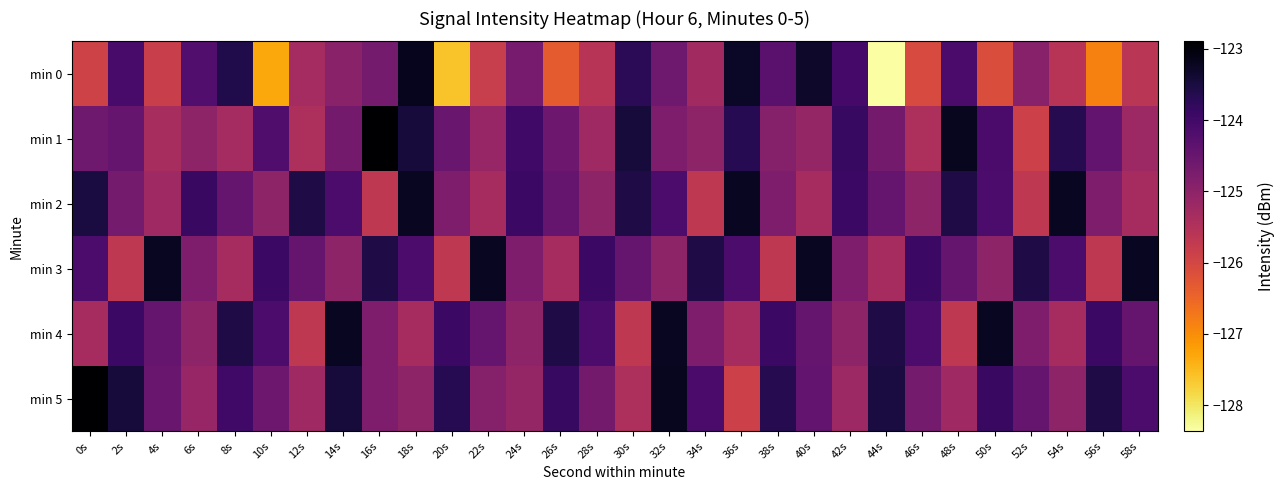

What is the greatest value displayed?

-122.9